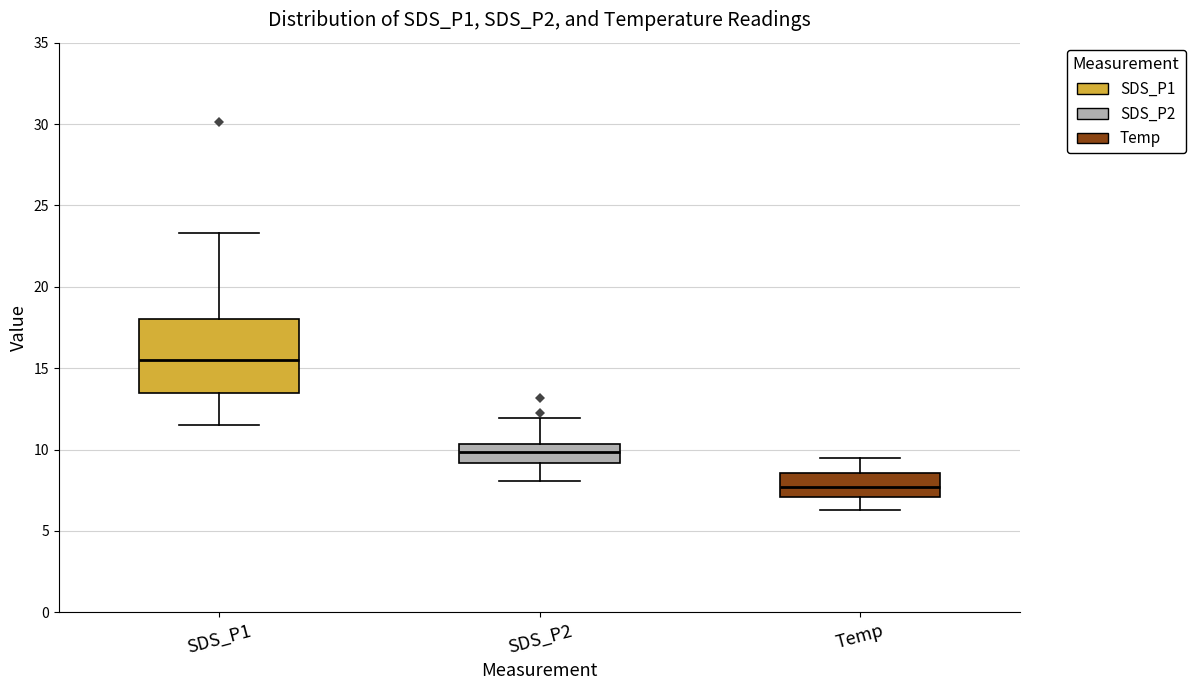

Where does the upper whisker of the box for SDS_P1 end on the y-axis? The values are not printed on the chart, so give them approximately, as read against the axis.

23.5